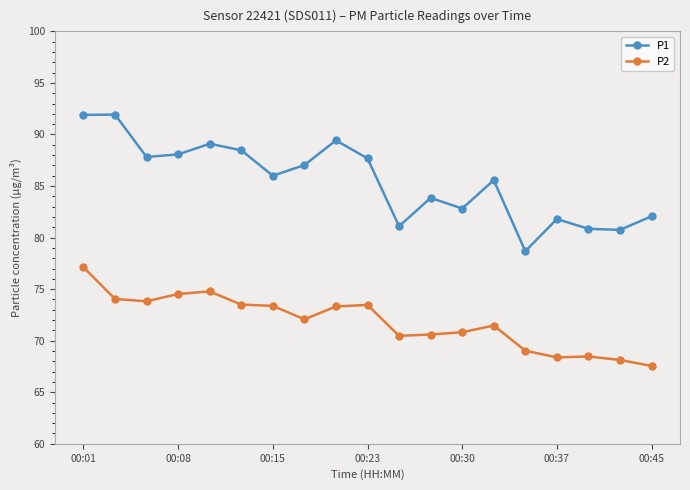

What is the maximum value shown in the chart?

91.9